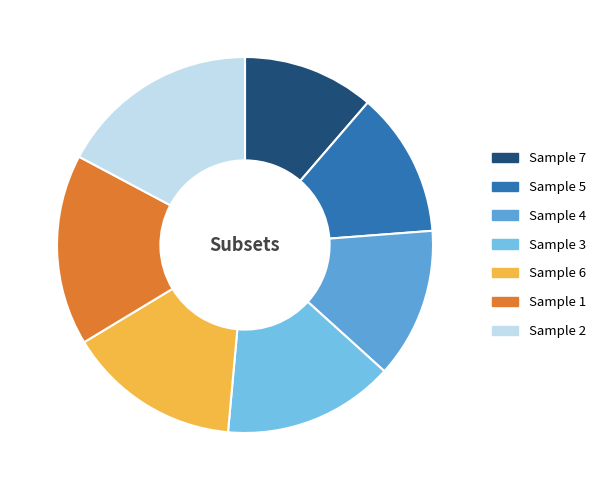

Count the number of slices in the pie.

7